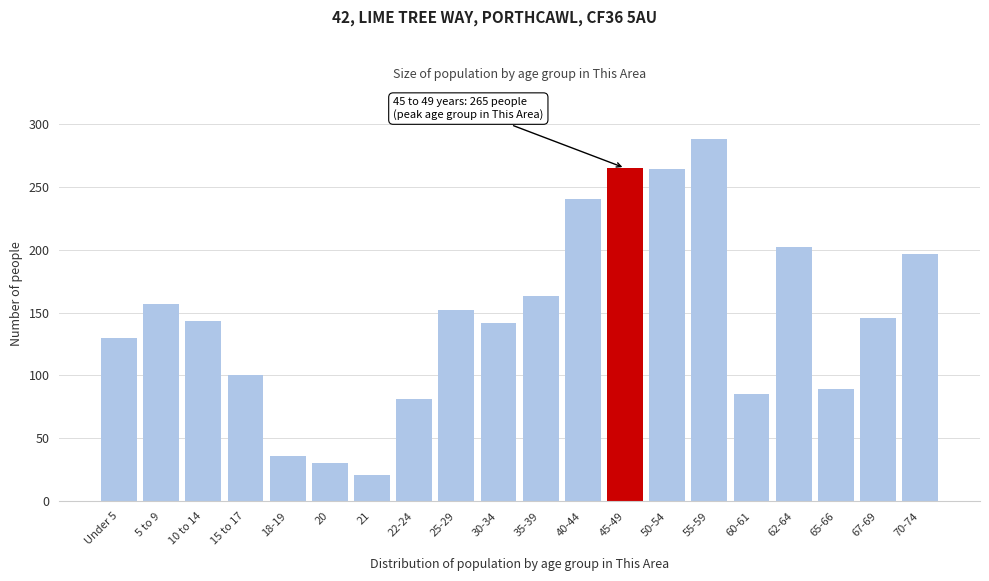

What is the difference between the maximum and second lowest values?

258